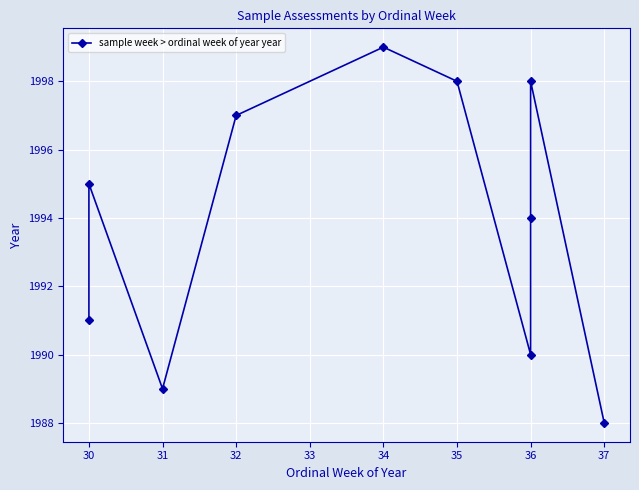

Is it true that the value at 36 is 3223?

False